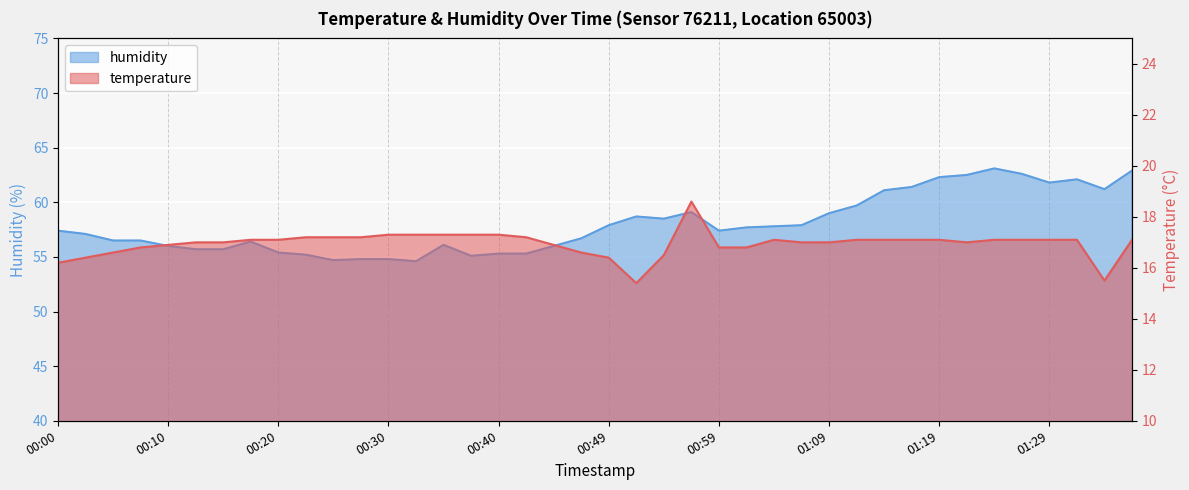

What is the difference between the maximum and minimum values in the humidity series?

8.5